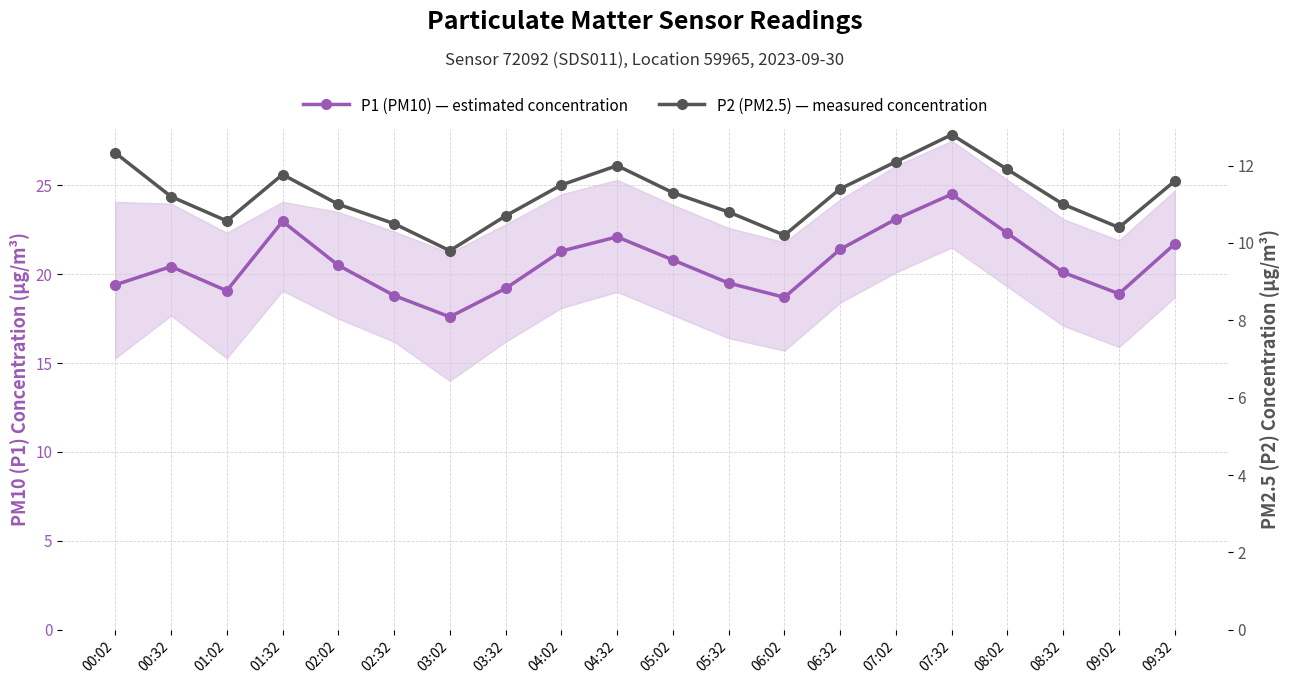

Is the value of P1 (PM10) — estimated concentration at 05:02 greater than the value of P2 (PM2.5) — measured concentration at 06:32?

Yes